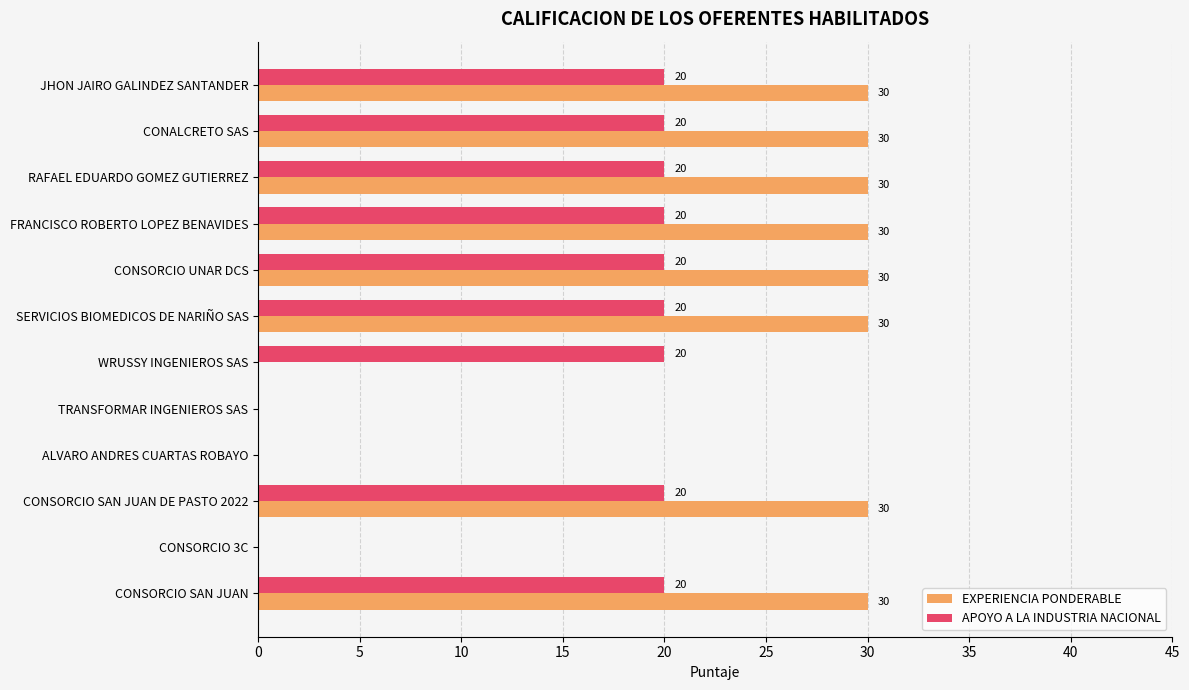

The value of EXPERIENCIA PONDERABLE at WRUSSY INGENIEROS SAS is 11. True or false?

False